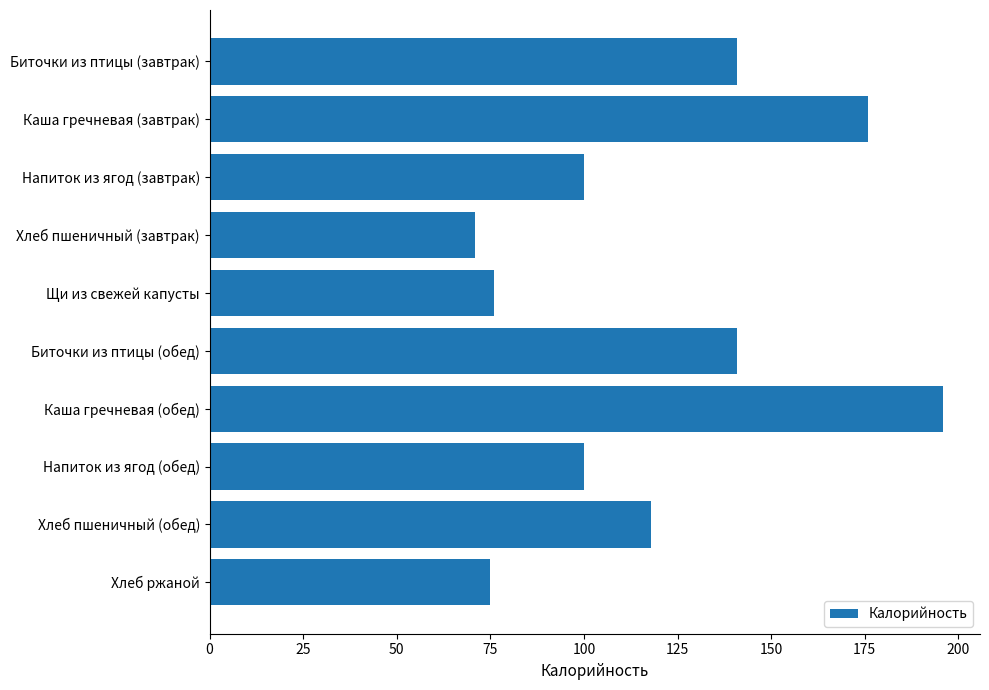

What is the difference between the values at Биточки из птицы (завтрак) and Хлеб пшеничный (завтрак)?

70